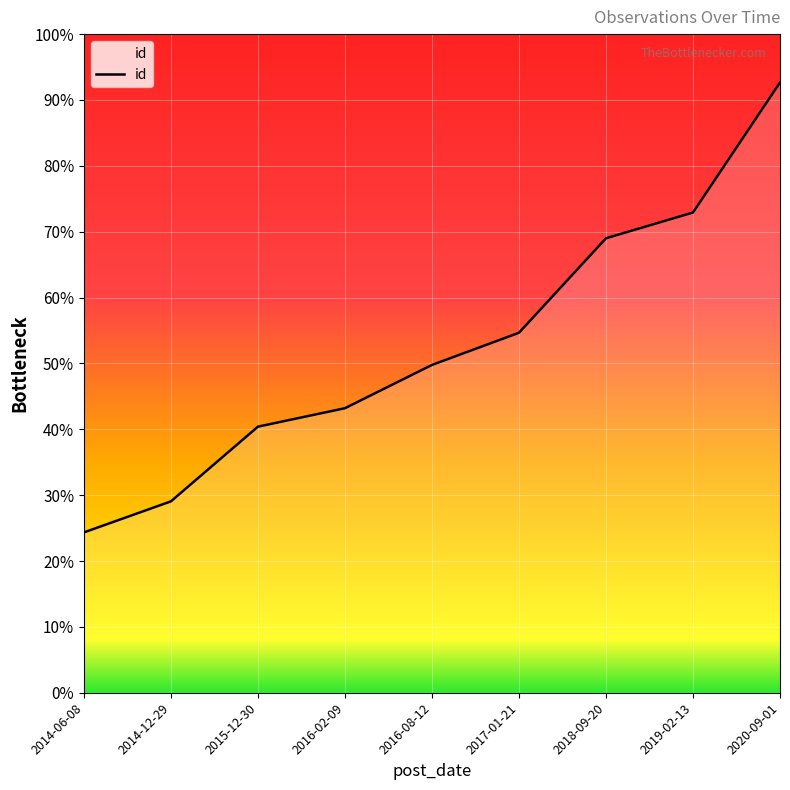

Reading left to right, extract all data points from this chart.

2014-06-08=852	2014-12-29=1017	2015-12-30=1414	2016-02-09=1512	2016-08-12=1742	2017-01-21=1913	2018-09-20=2415	2019-02-13=2552	2020-09-01=3243